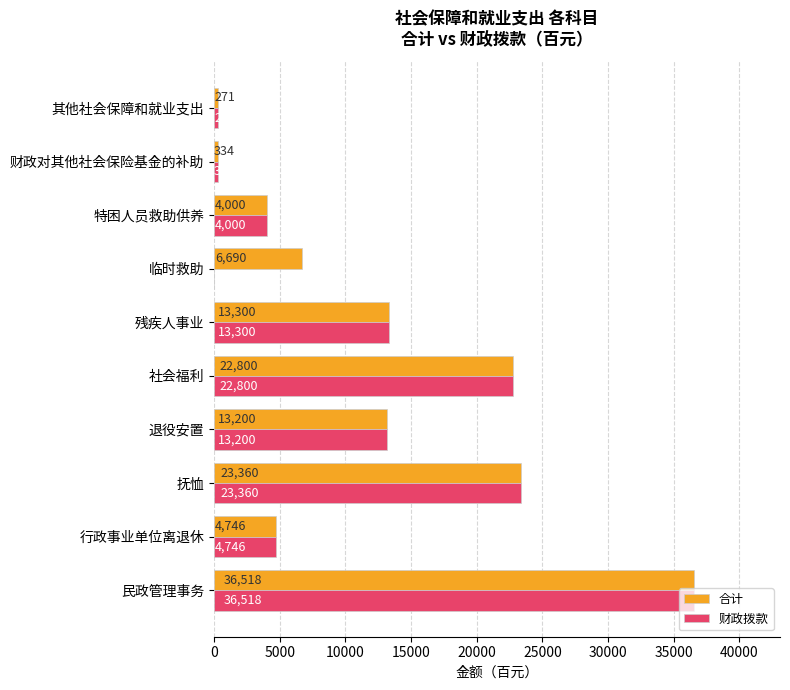

What is the sum of all 财政拨款 values?

118529